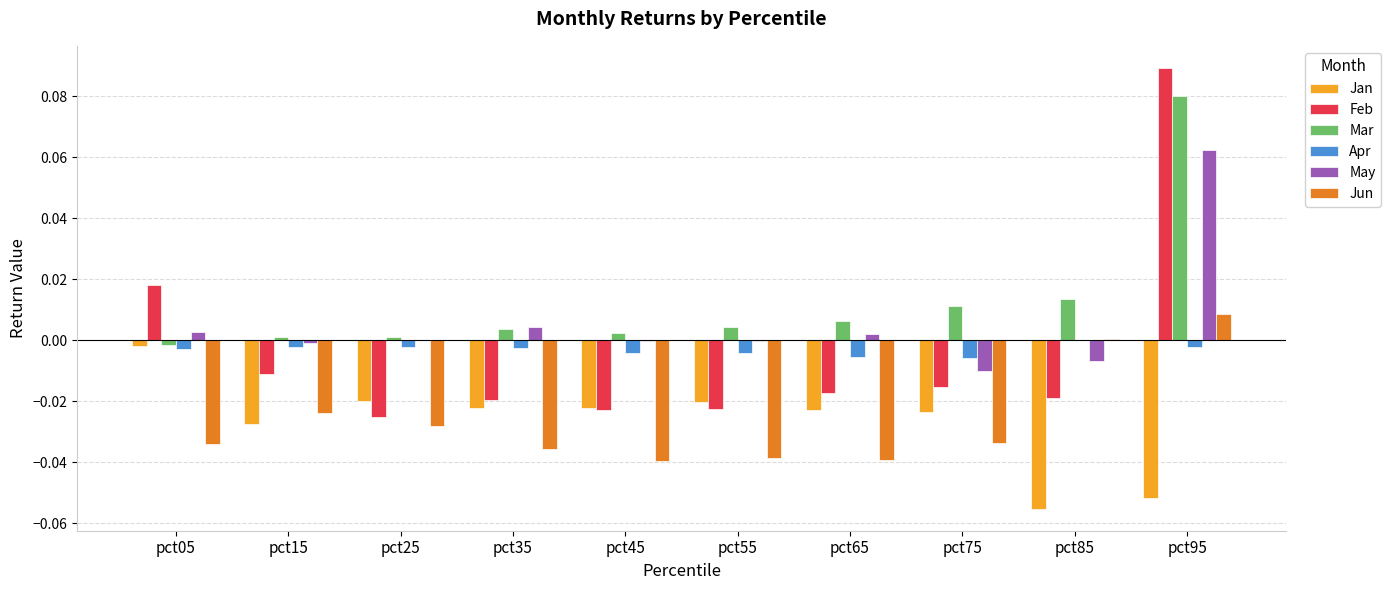

Which label corresponds to the largest value in the chart?

pct95